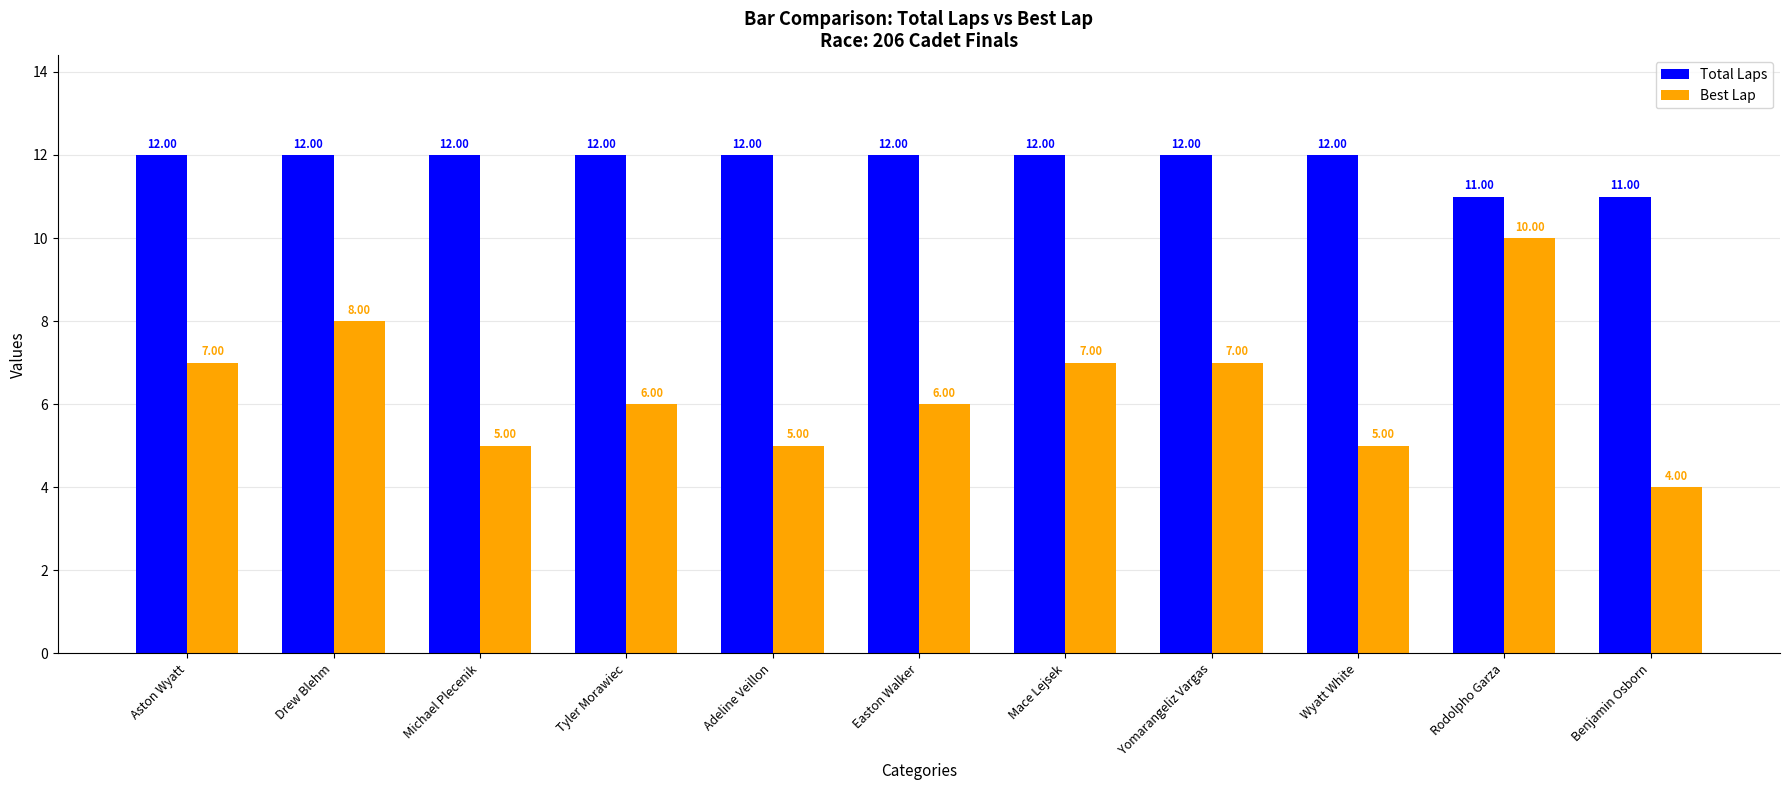

How many categories are shown in the chart?

11